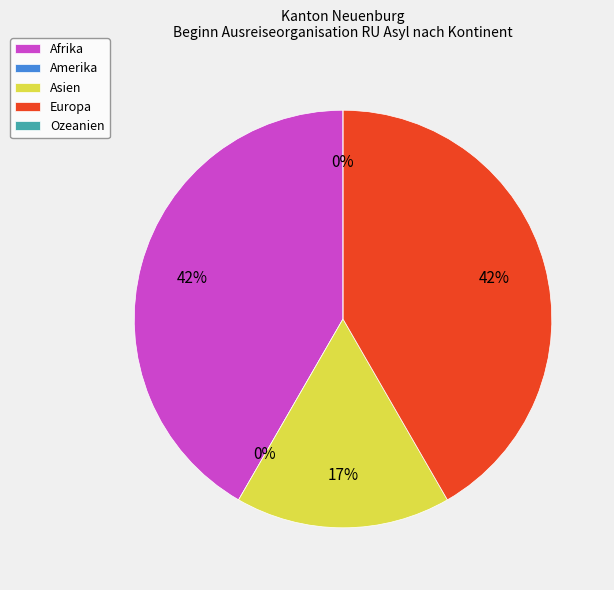

How many slices are in this pie chart?

5